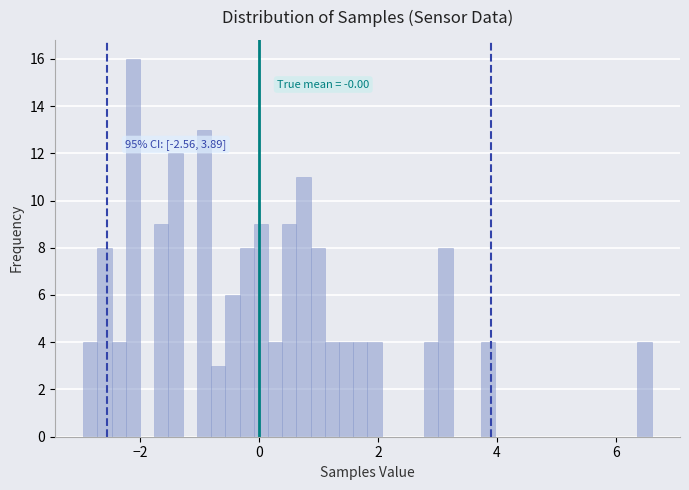

Around what value on the x-axis is the tallest bar? Give the approximate position of its centre, as read against the axis.

-2.2